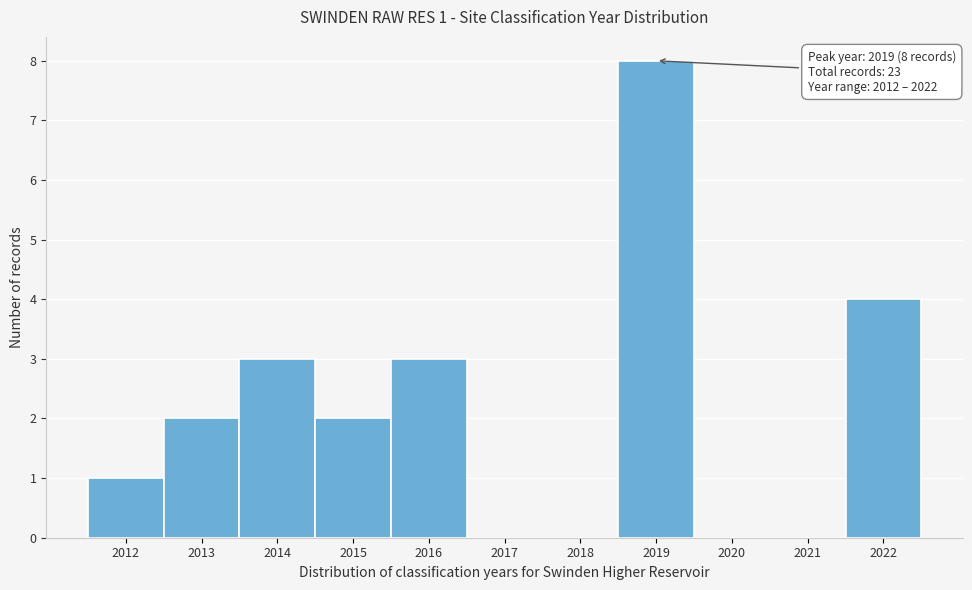

Reading left to right, list all the values displayed in this chart.

2012=1	2013=2	2014=3	2015=2	2016=3	2017=0	2018=0	2019=8	2020=0	2021=0	2022=4